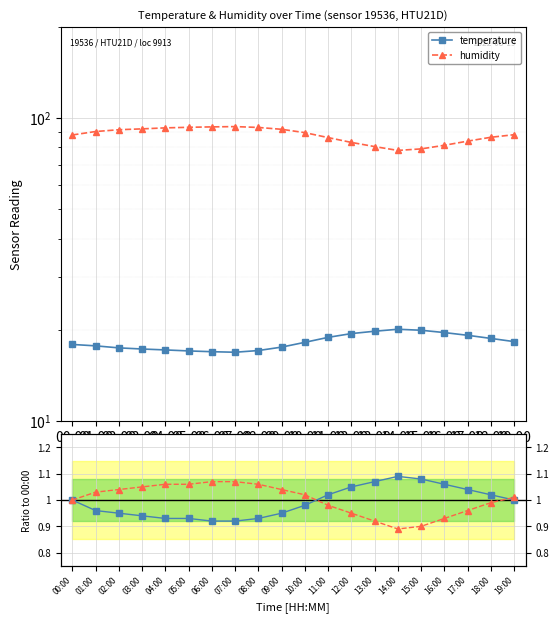

Is this an area chart (filled region under the line)?

No